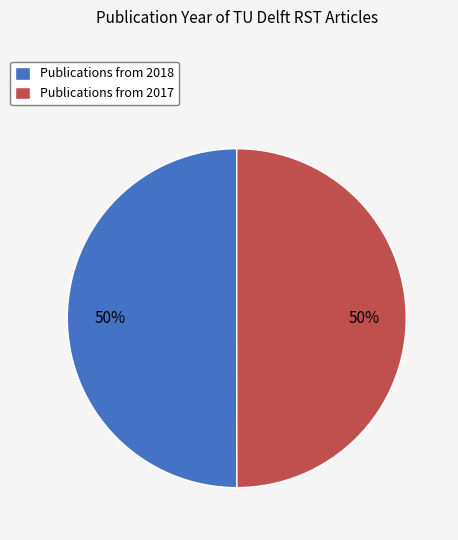

The Publications from 2018 slice represents 38% of the pie. True or false?

False